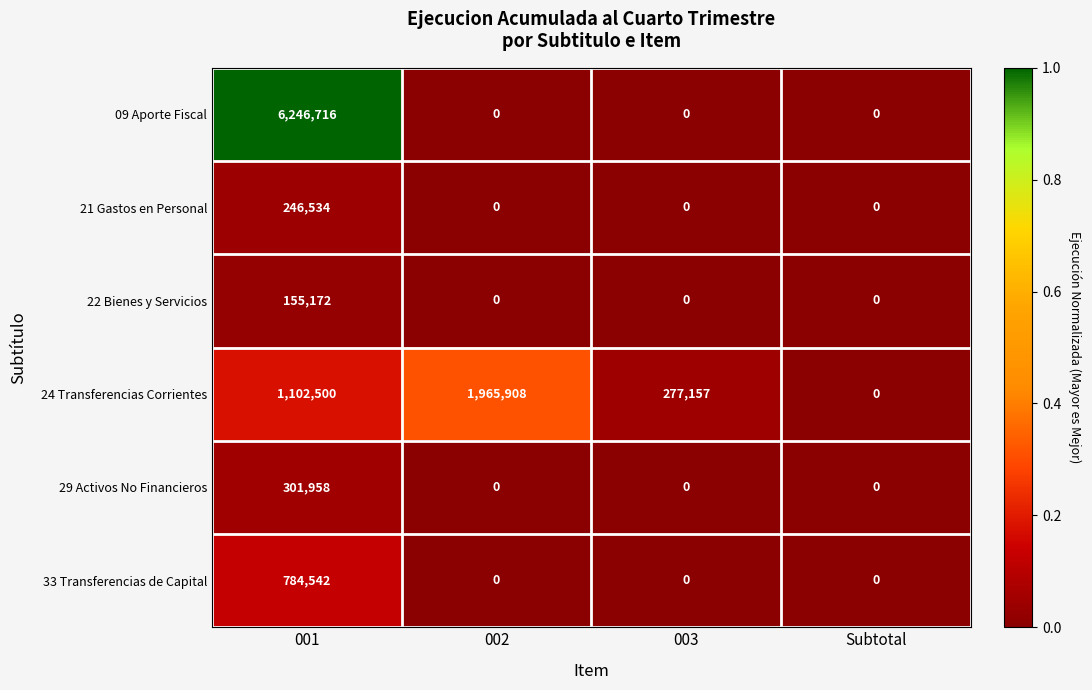

What is the maximum value for 22 Bienes y Servicios?

155172